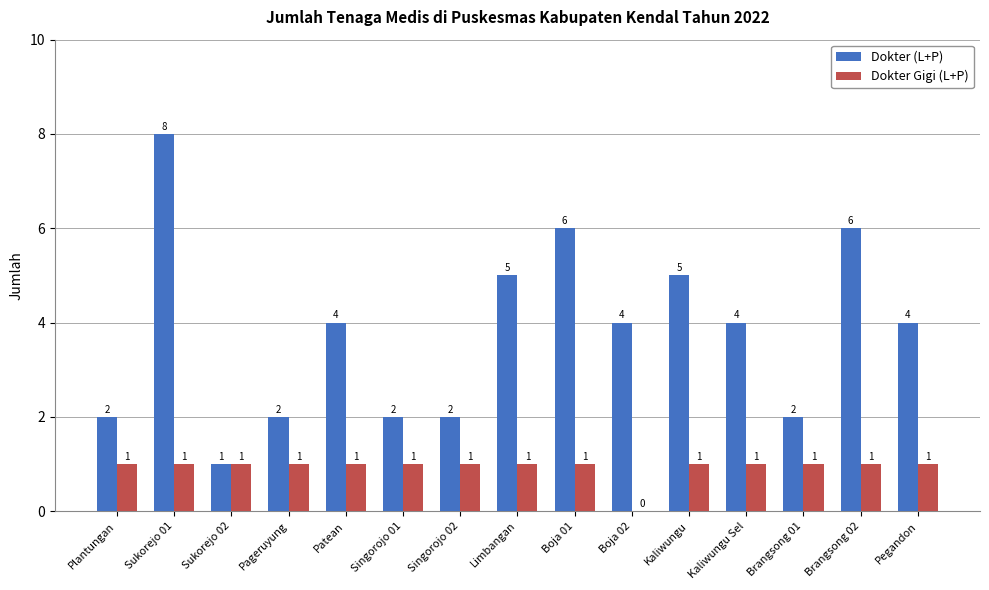

Reading right to left, transcribe all the data shown in this chart.

Dokter (L+P): 4	6	2	4	5	4	6	5	2	2	4	2	1	8	2
Dokter Gigi (L+P): 1	1	1	1	1	0	1	1	1	1	1	1	1	1	1